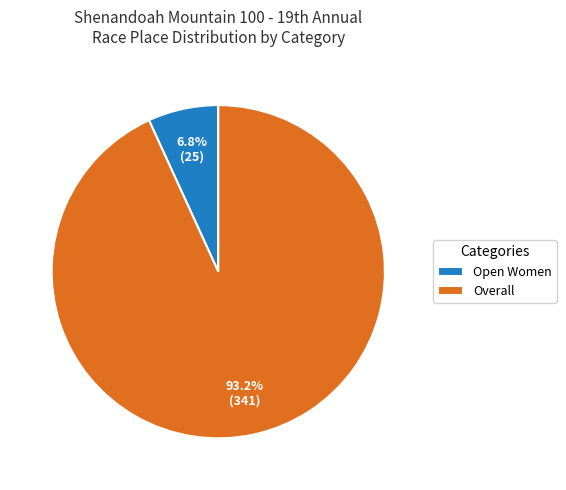

What is the ratio of the value at Open Women to the value at Overall?

0.1